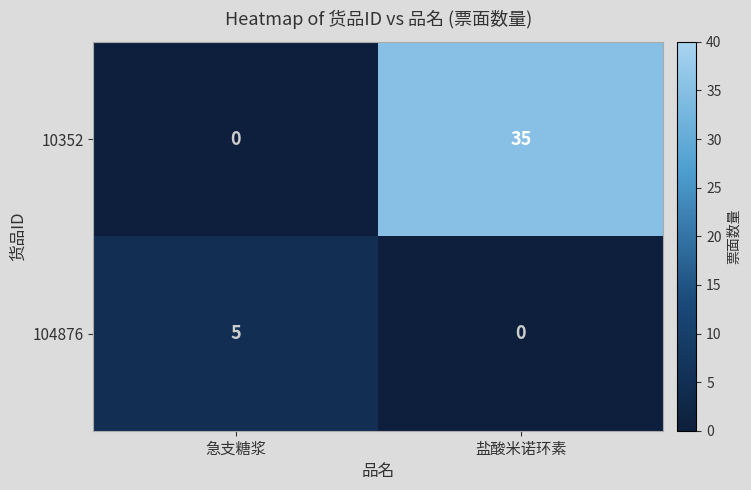

Rank the series by their maximum value, from lowest to highest.

104876, 10352